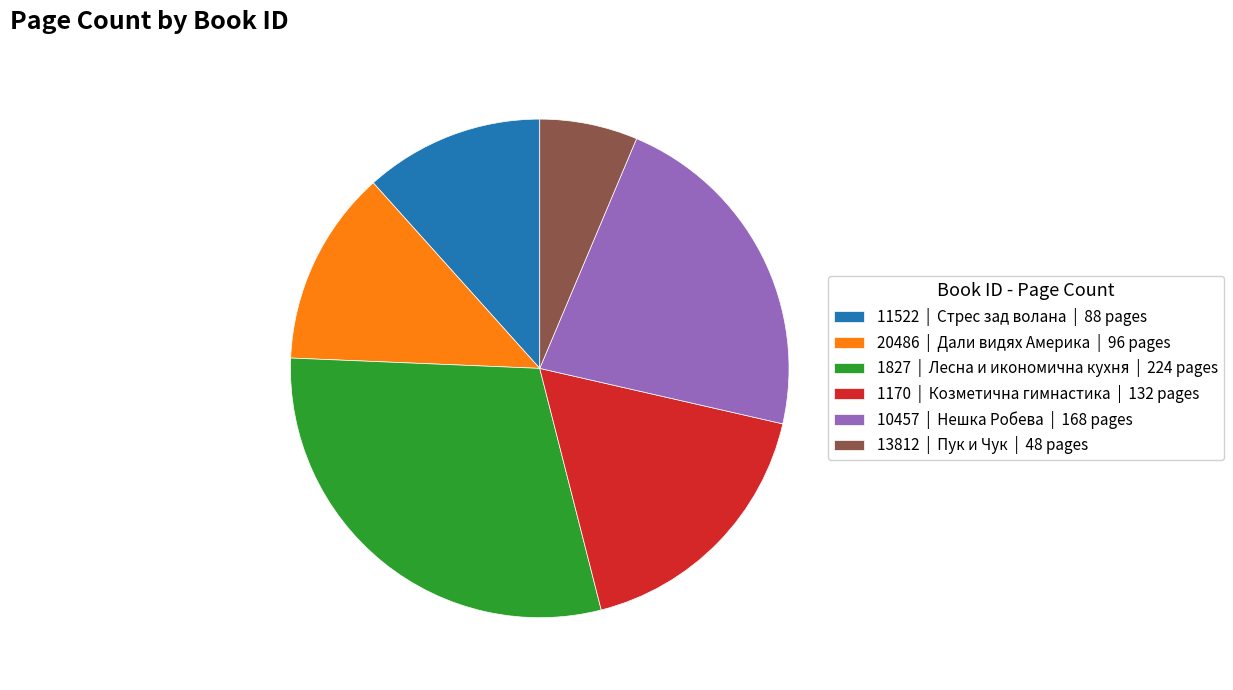

Is 13812 the majority of the pie?

No